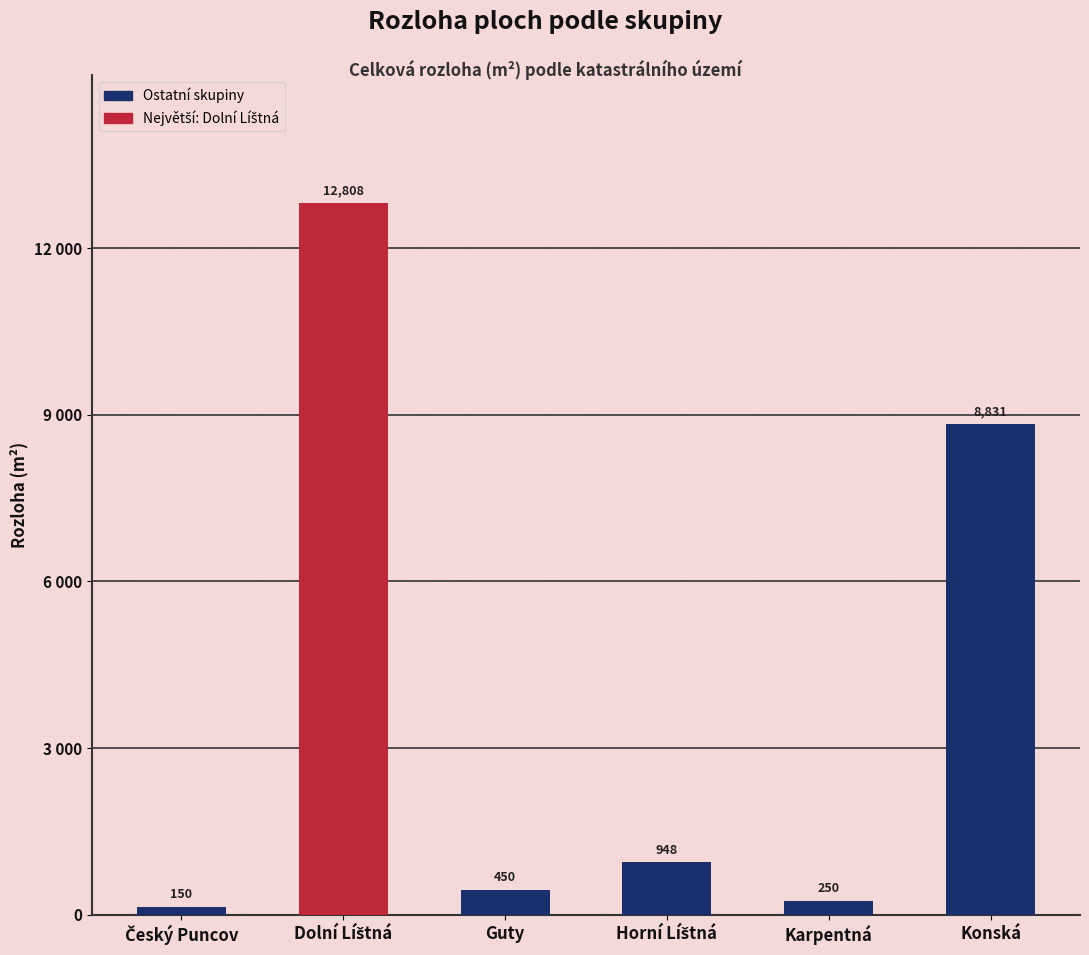

Where is the data nearest to the value 6479?

Konská